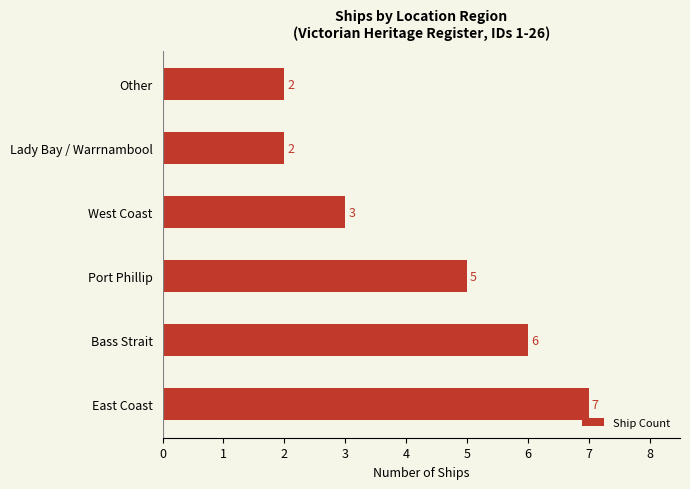

What is the maximum value shown in the chart?

7